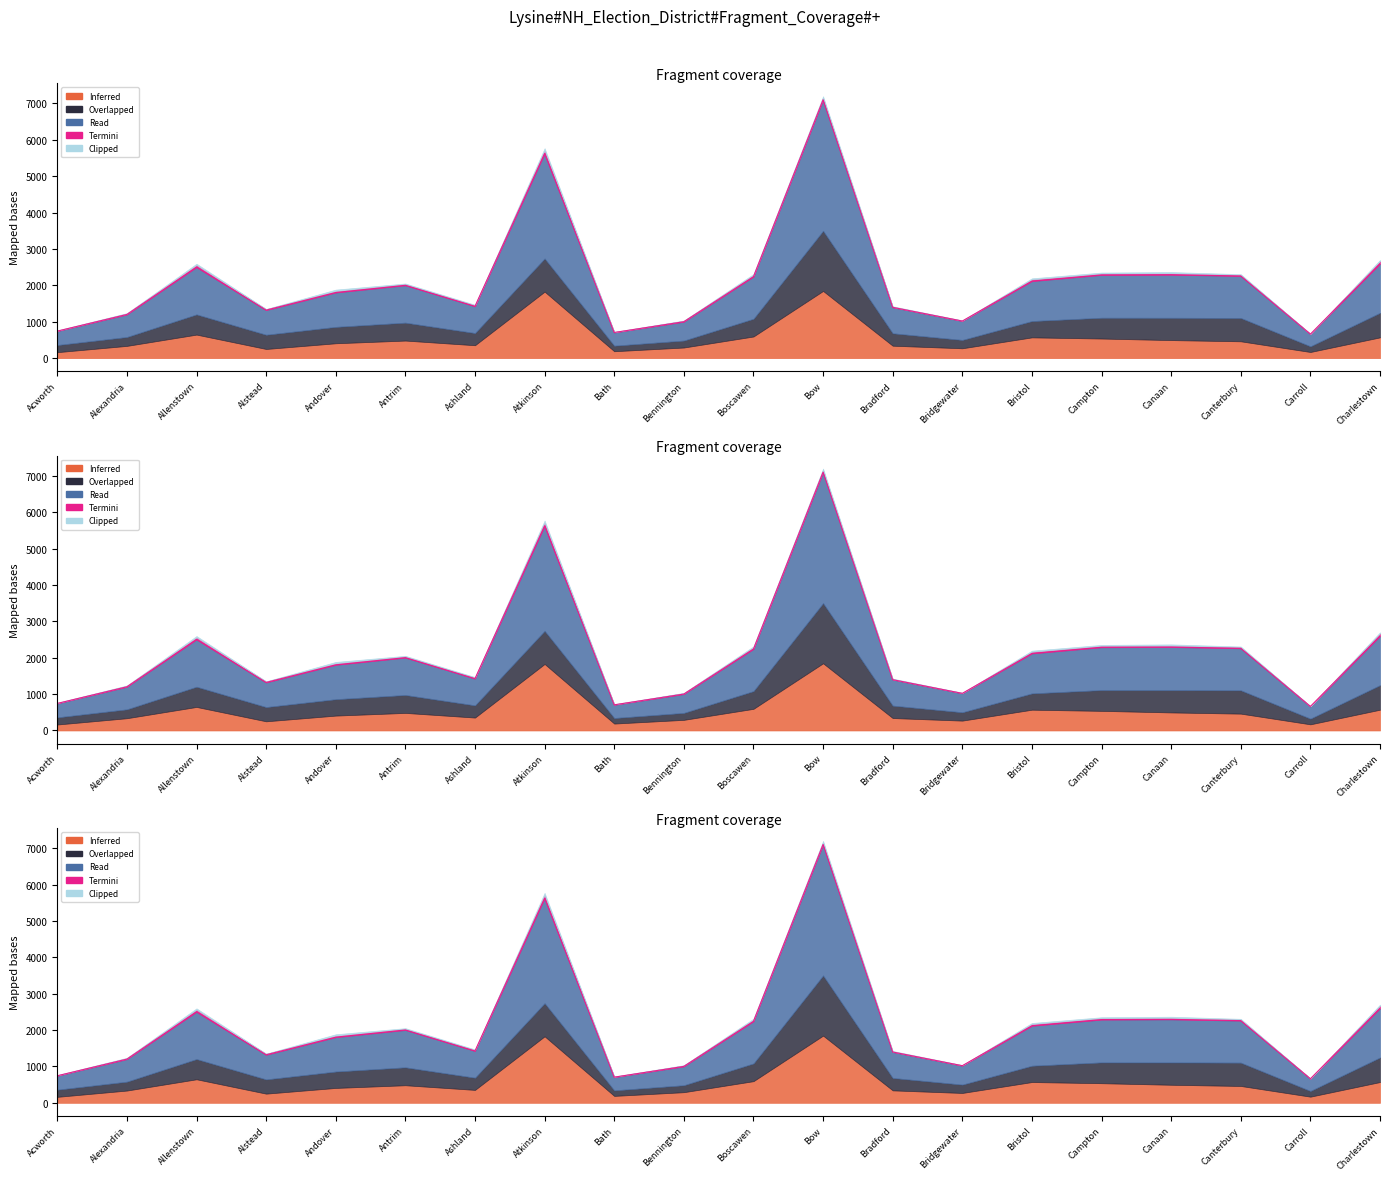

True or false: Read (Total) and Clipped (Libertarian) intersect in this chart.

False